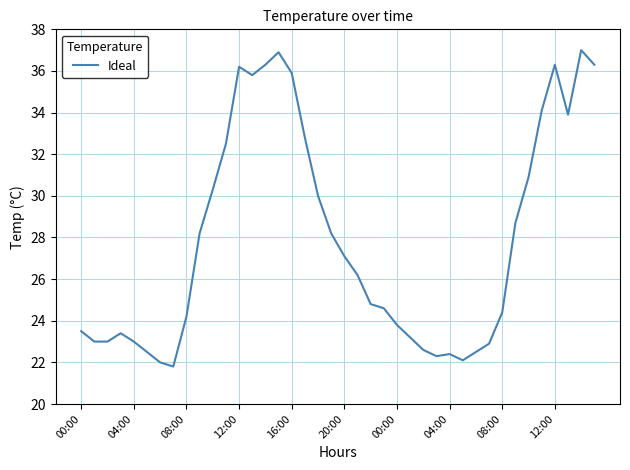

Does the chart display data point markers on the line(s)?

No